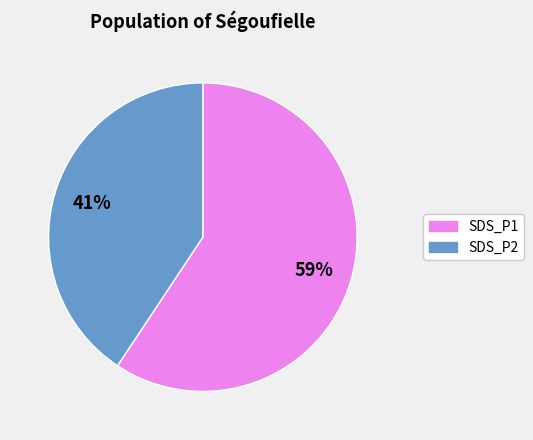

To the nearest percent, what is the average slice percentage?

50%